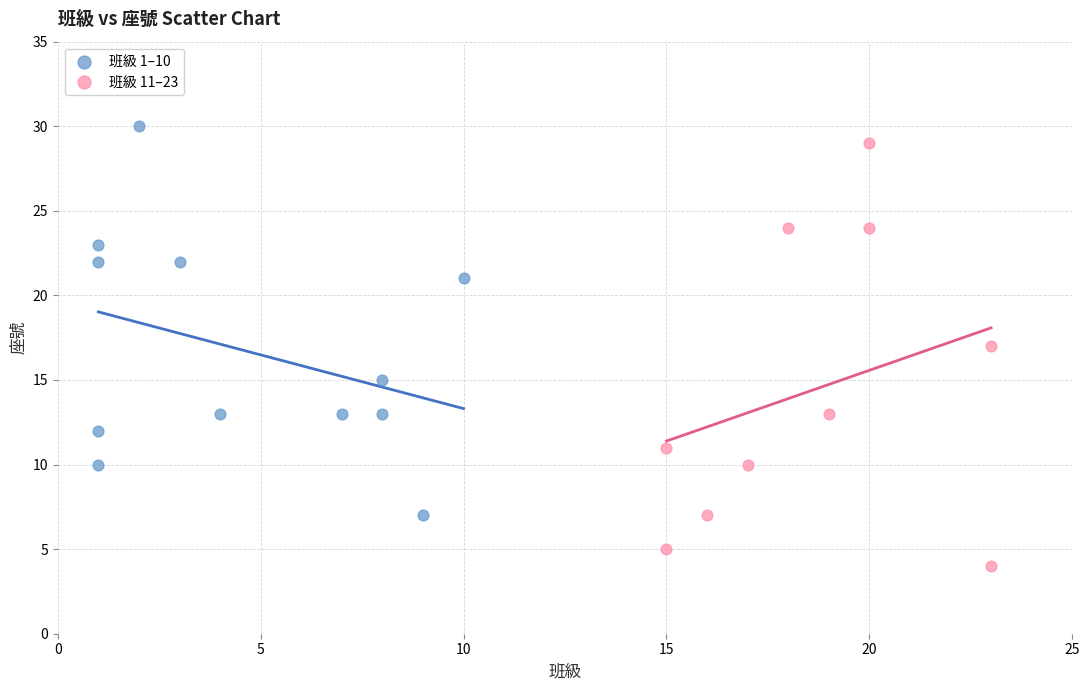

Which series contains the highest Y value?

班級 1–10